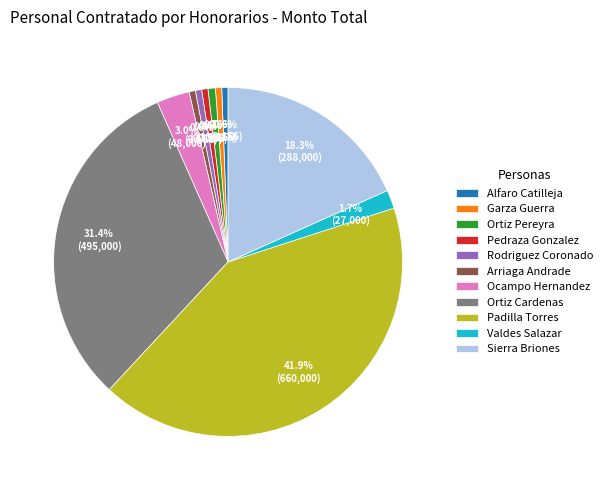

Does Ocampo Hernandez account for over 50% of the chart?

No